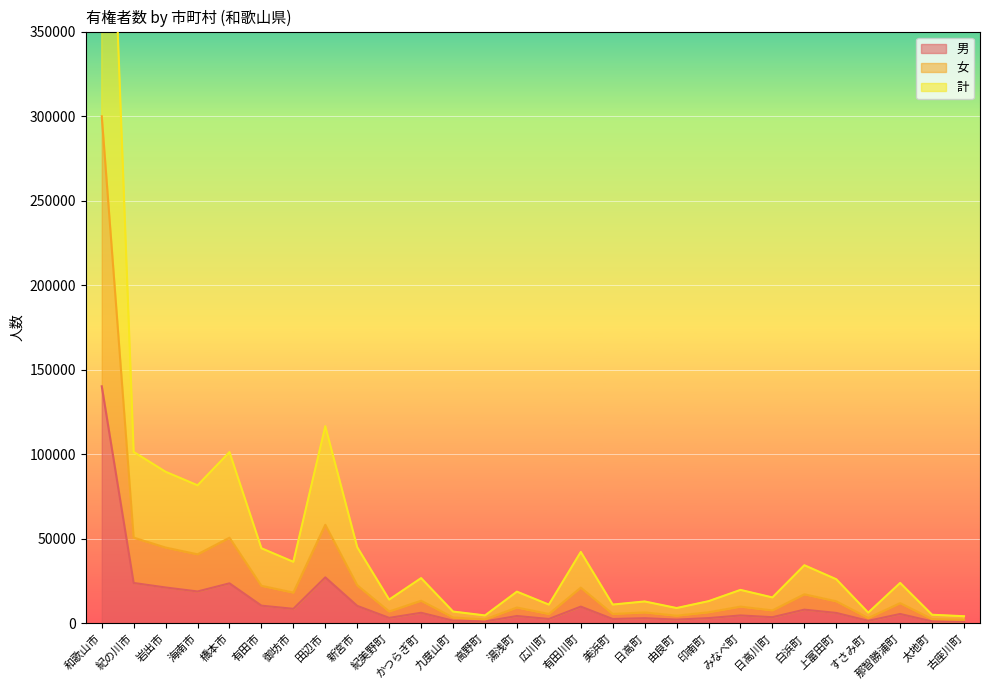

Reading right to left, what are all the values shown in this chart?

男: 974	1135	5537	1493	6157	8097	3636	4664	3104	2218	3038	2563	9893	2582	4332	1138	1570	6255	3232	10332	27191	8588	10460	23662	18849	21208	23882	140195
女: 2104	2541	11956	3165	13046	17184	7667	9890	6559	4527	6471	5553	21119	5542	9371	2343	3489	13376	7031	22519	58298	18191	22205	50642	40824	44820	50693	299900
計: 4208	5082	23912	6330	26092	34368	15334	19780	13118	9054	12942	11106	42238	11084	18742	4686	6978	26752	14062	45038	116596	36382	44410	101284	81648	89640	101386	599800